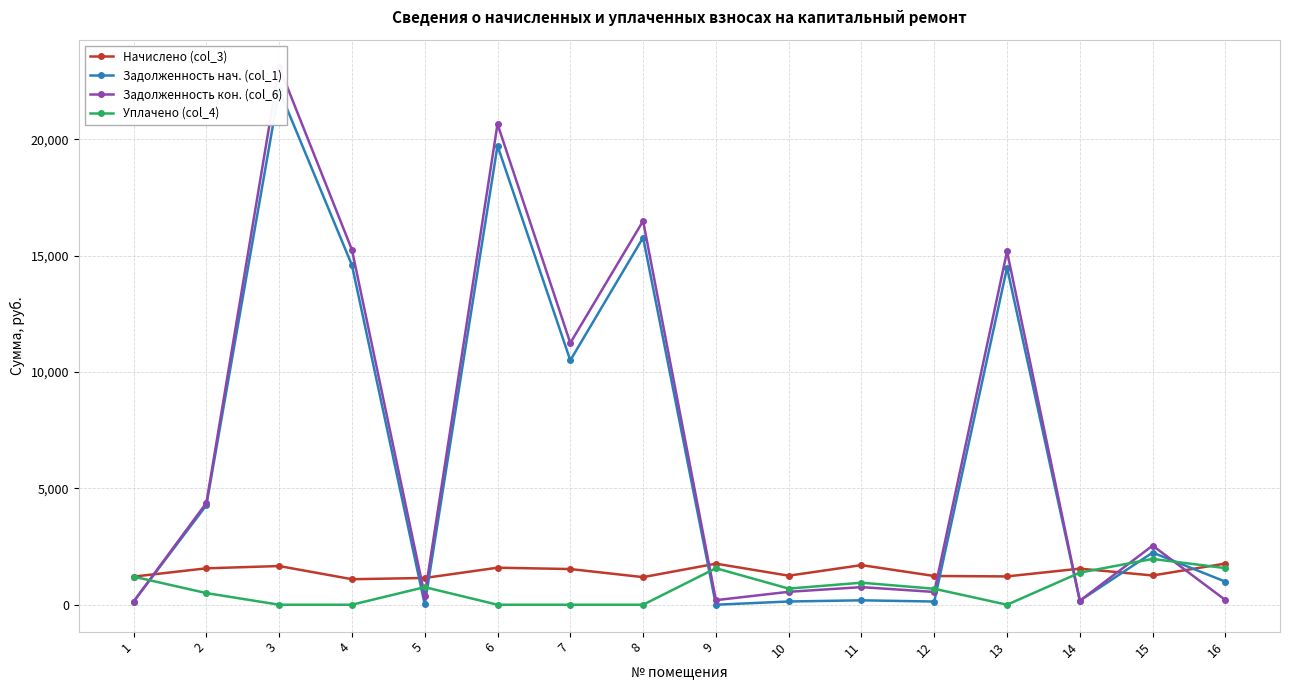

How many lines are shown in the chart?

4